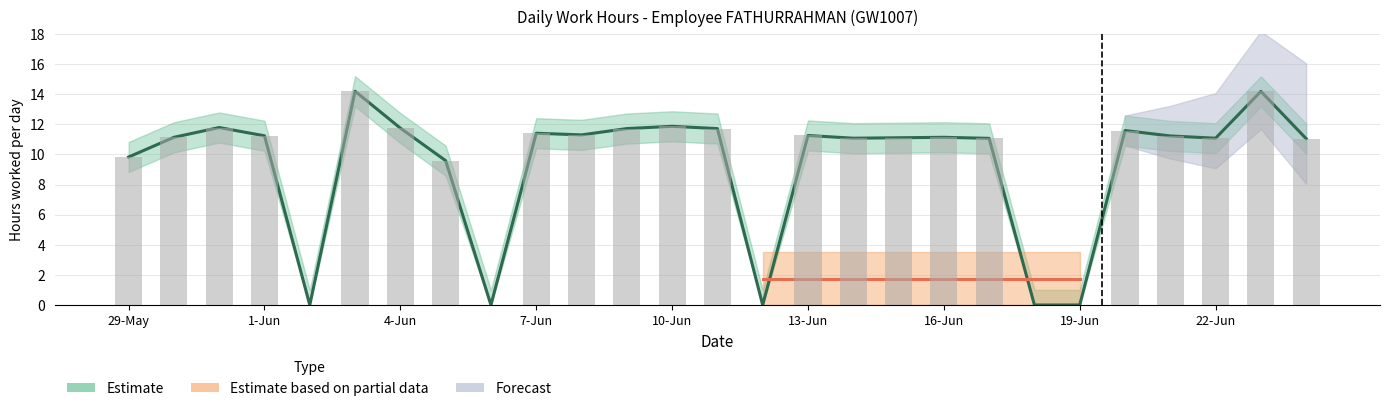

Which category has the highest value in the Low series?

3-Jun